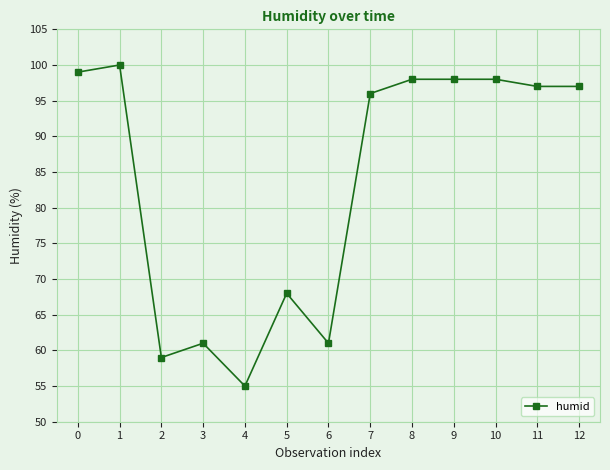

Between 5 and 10, which is larger?

10